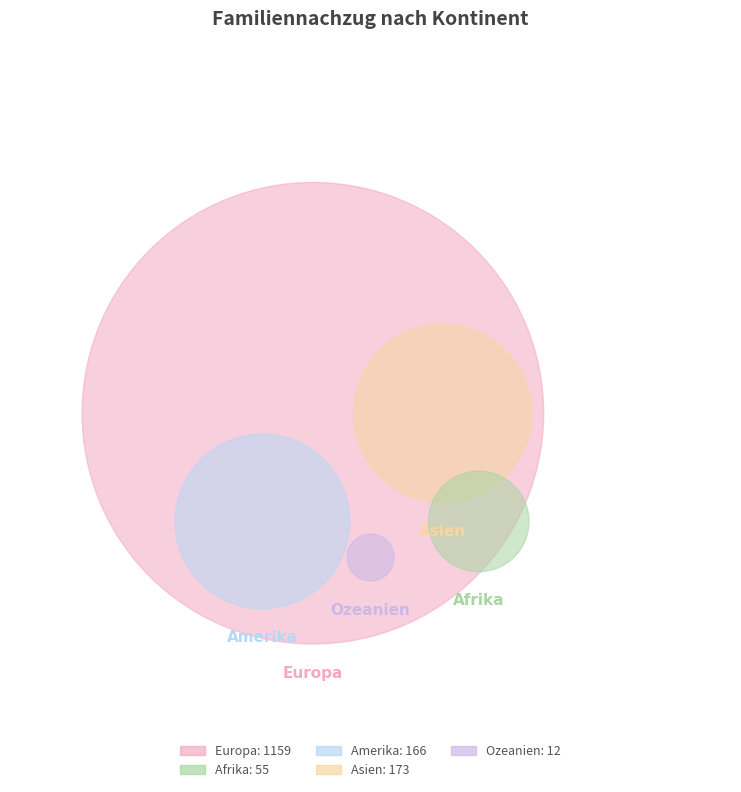

Which slice is the largest?

Europa